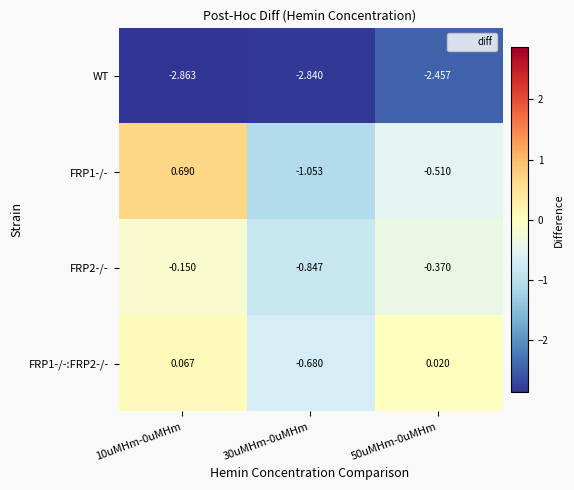

Is the value of WT at 30uMHm-0uMHm greater than the value of FRP1-/- at 30uMHm-0uMHm?

No